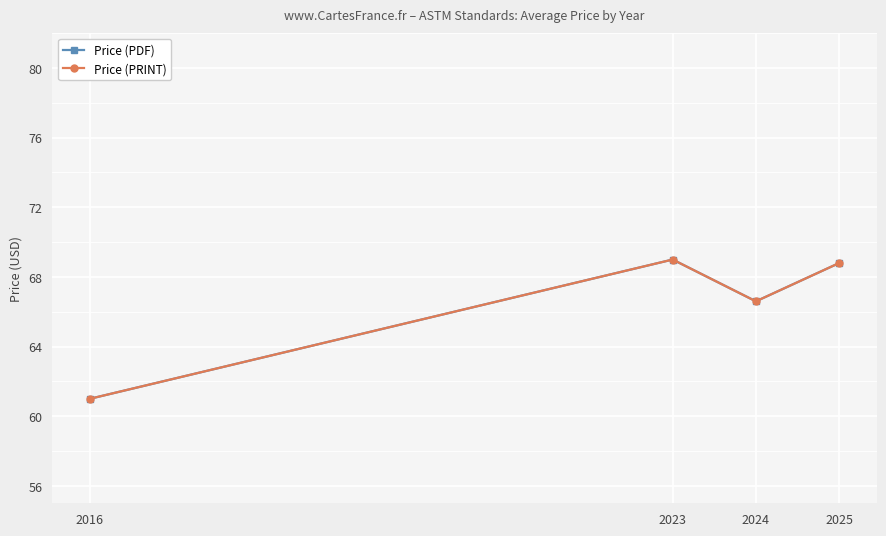

Does the chart have visible grid lines?

Yes